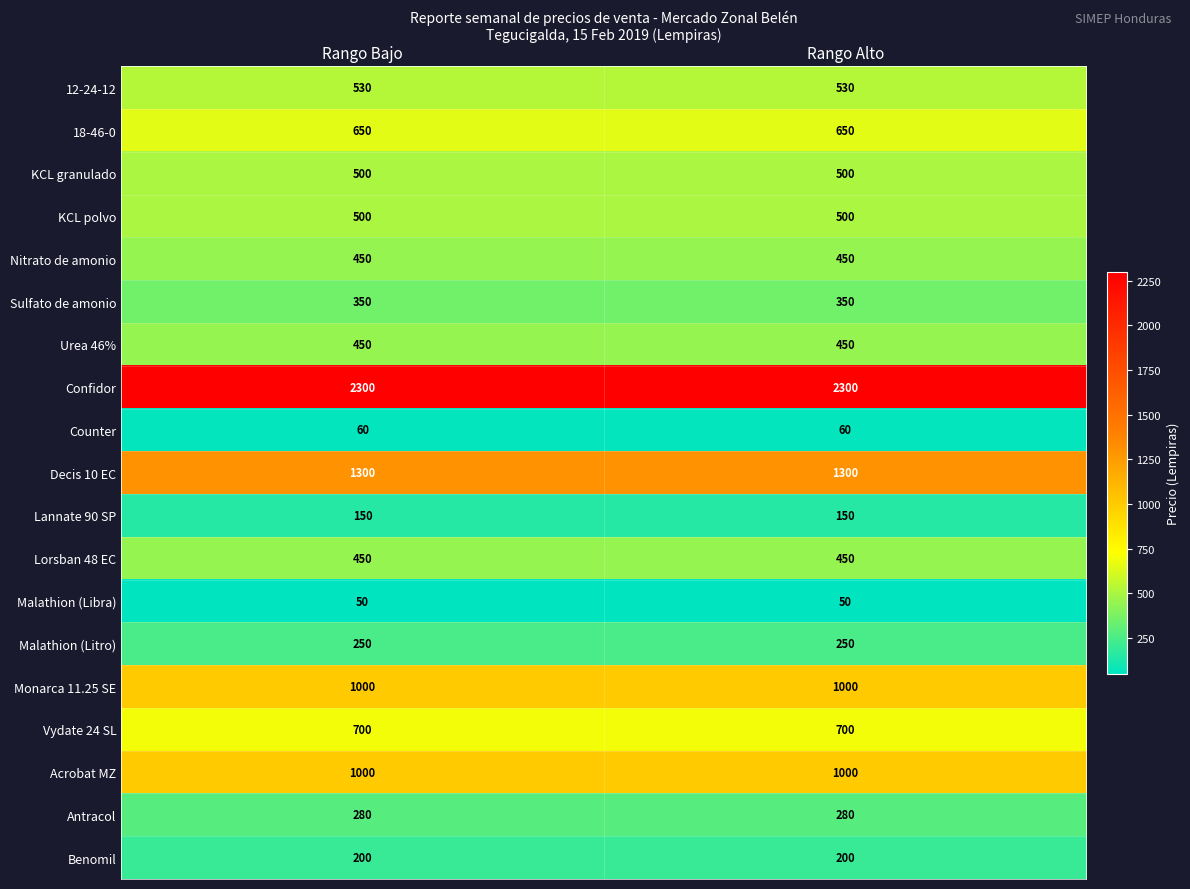

How many categories are shown in the chart?

2